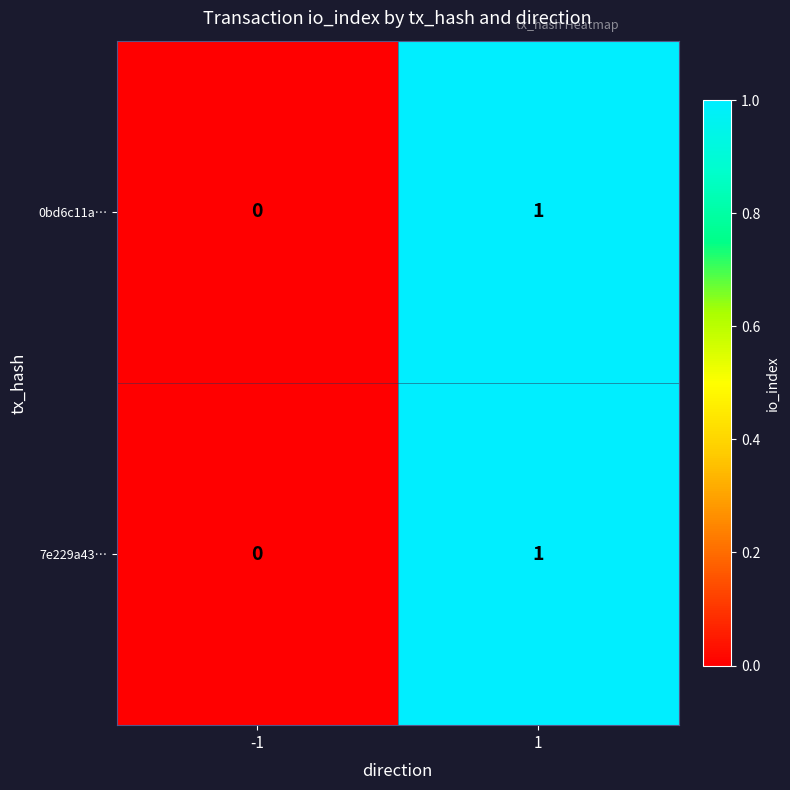

True or false: 0bd6c11a… has a value of 1 at 1.

True